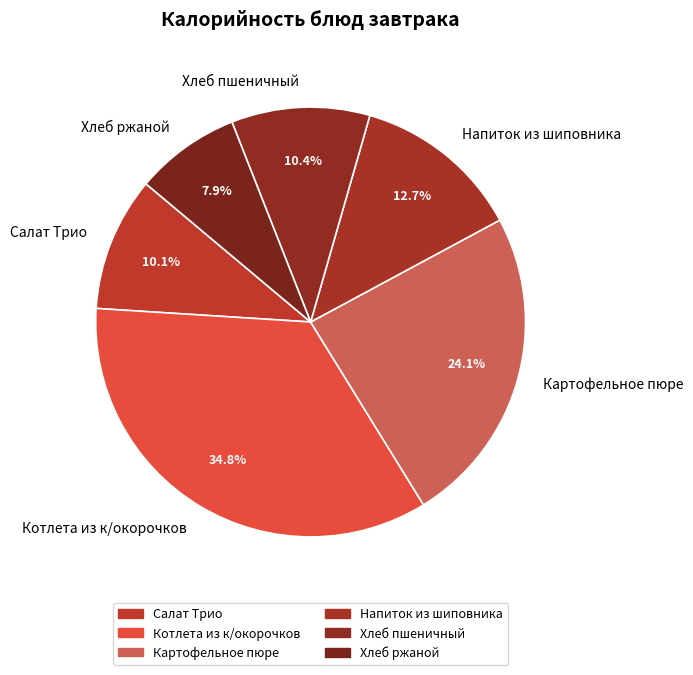

Which category has the biggest portion of the pie?

Котлета из к/окорочков